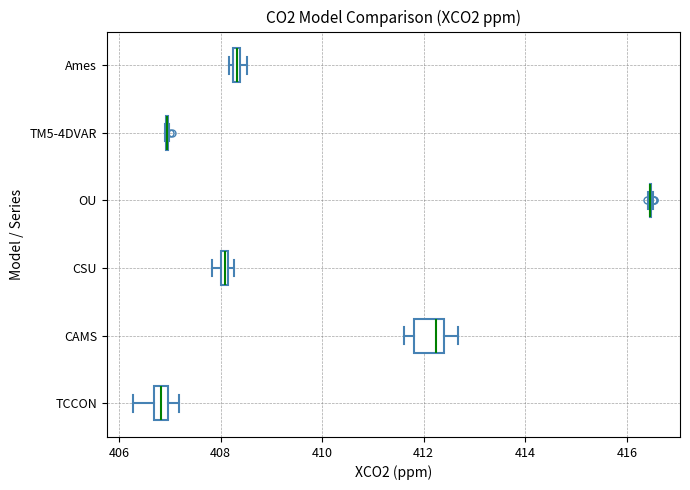

Which box is the widest, from its left edge to its right edge?

CAMS